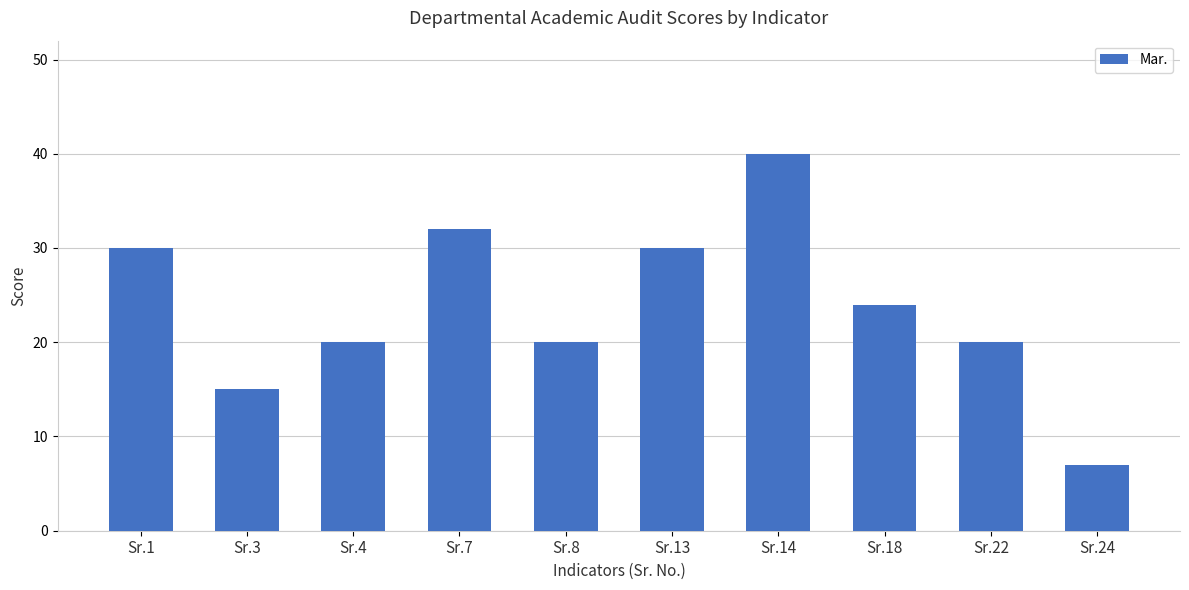

What is the difference between the maximum and minimum values?

33